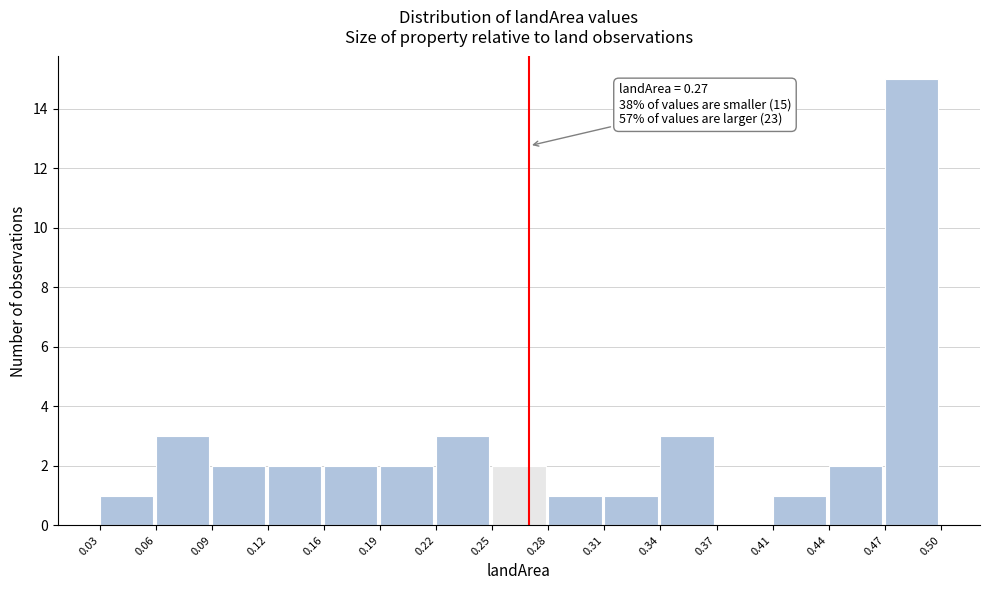

Over which range of the x-axis is the bar tallest?

0.47 to 0.50